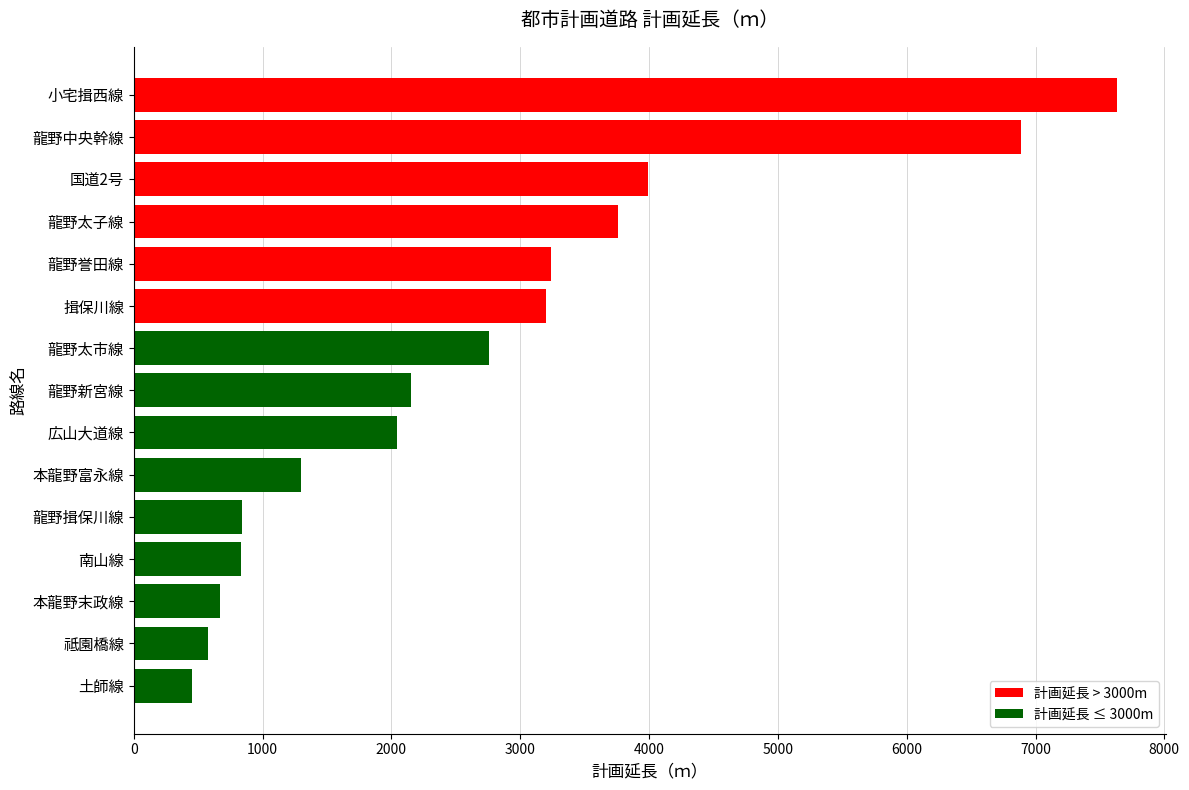

Between 揖保川線 and 土師線, which is larger?

揖保川線